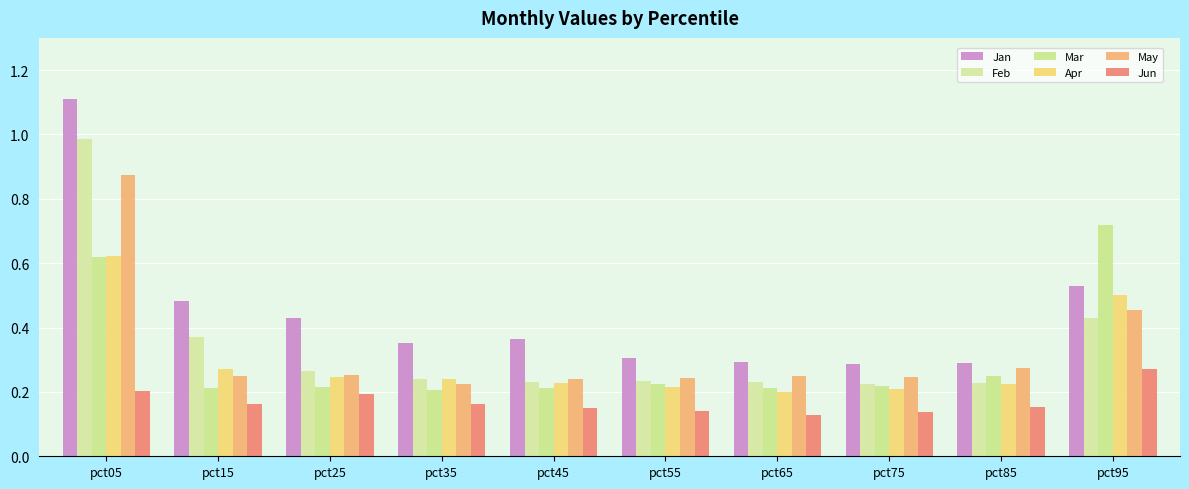

Which series has the largest total across all categories?

Jan